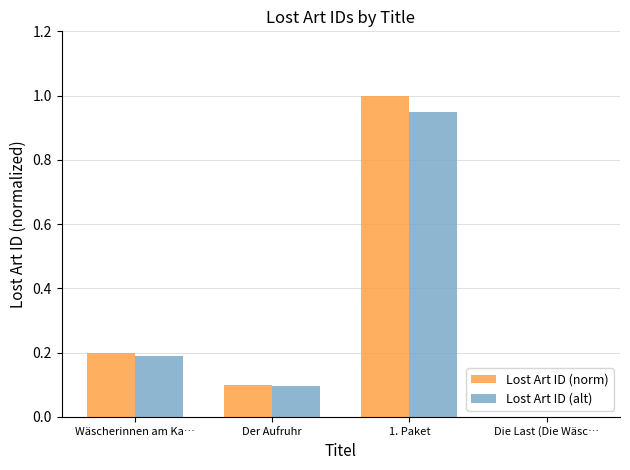

Which series has the largest range (max minus min)?

Lost Art ID (norm)